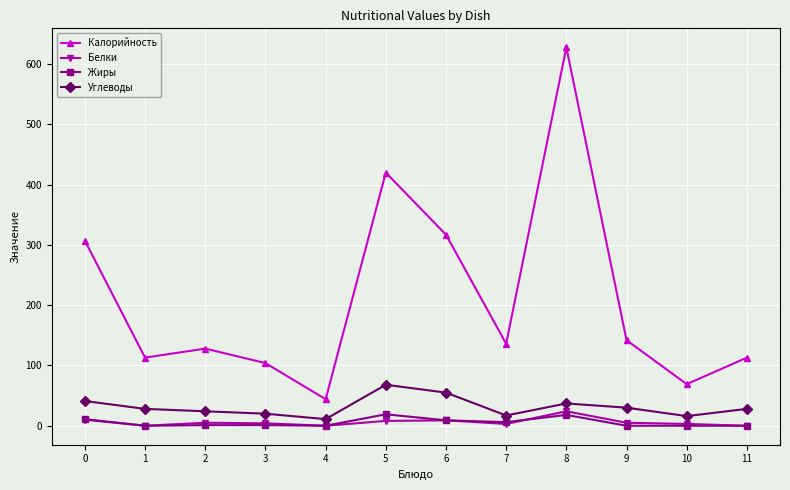

Between 3 and 5, which series saw the biggest shift?

Калорийность